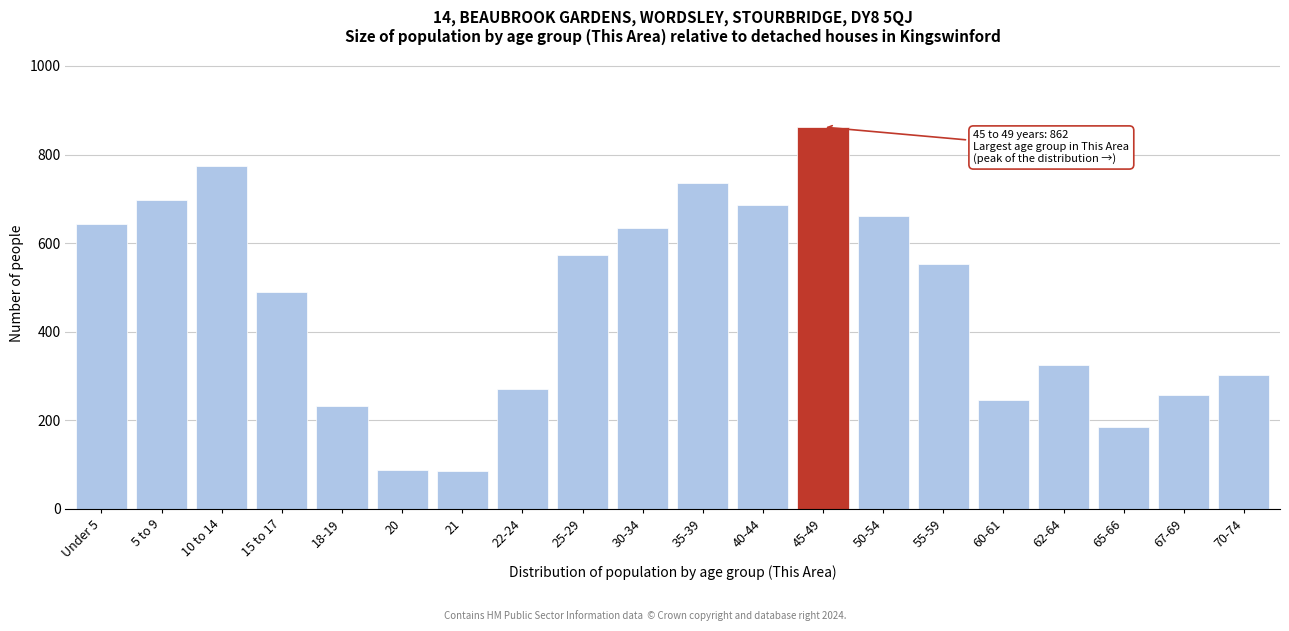

Which category has the highest value across all series?

45-49